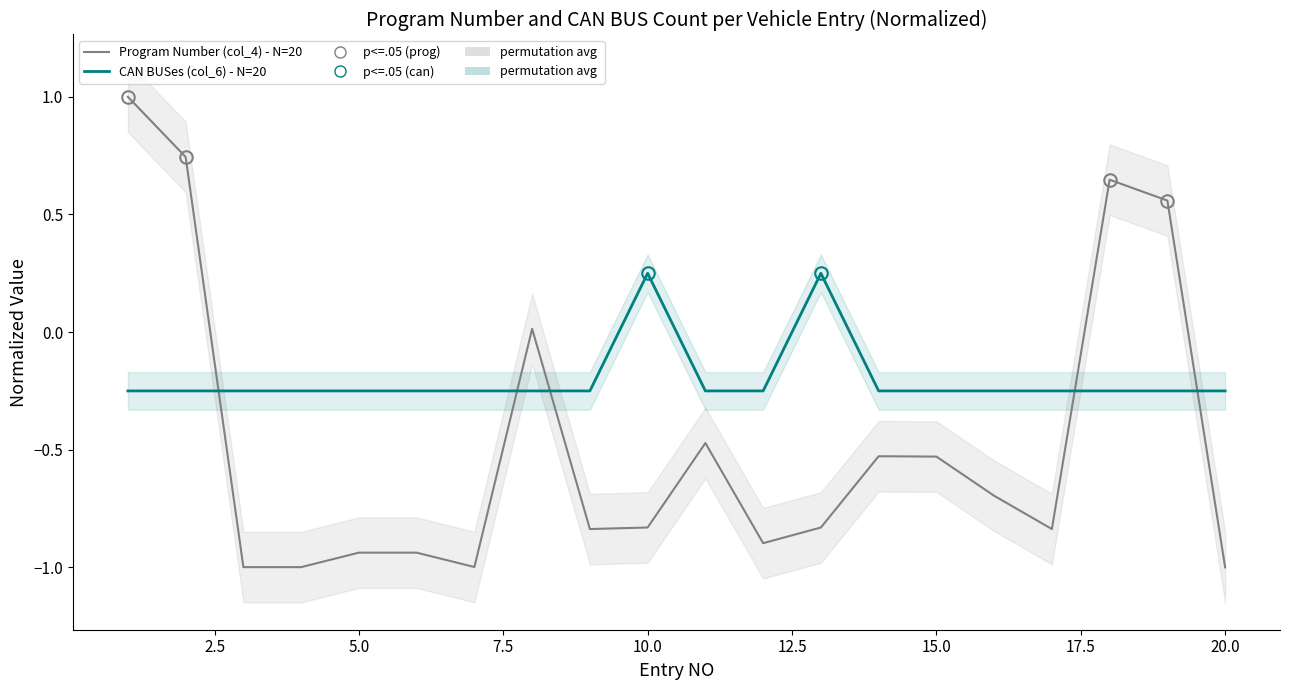

What is the average value of the CAN BUSes (col_6) - N=20 series?

-0.2